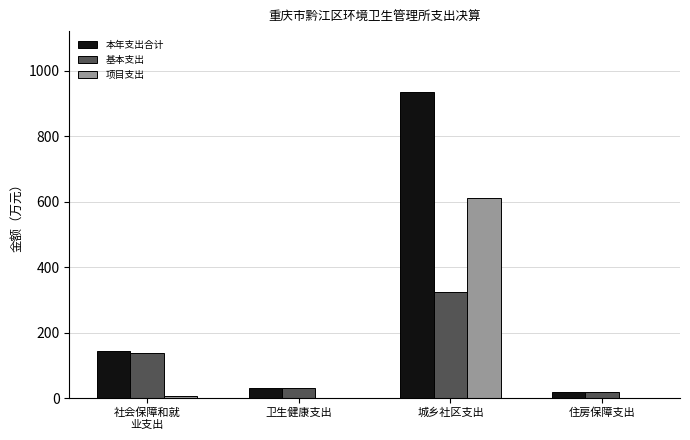

Reading left to right, list all the values displayed in this chart.

本年支出合计: 社会保障和就
业支出=142.6	卫生健康支出=32.2	城乡社区支出=934.5	住房保障支出=19.9
基本支出: 社会保障和就
业支出=136.5	卫生健康支出=32.2	城乡社区支出=324.5	住房保障支出=19.9
项目支出: 社会保障和就
业支出=6.1	卫生健康支出=0.0	城乡社区支出=610.0	住房保障支出=0.0